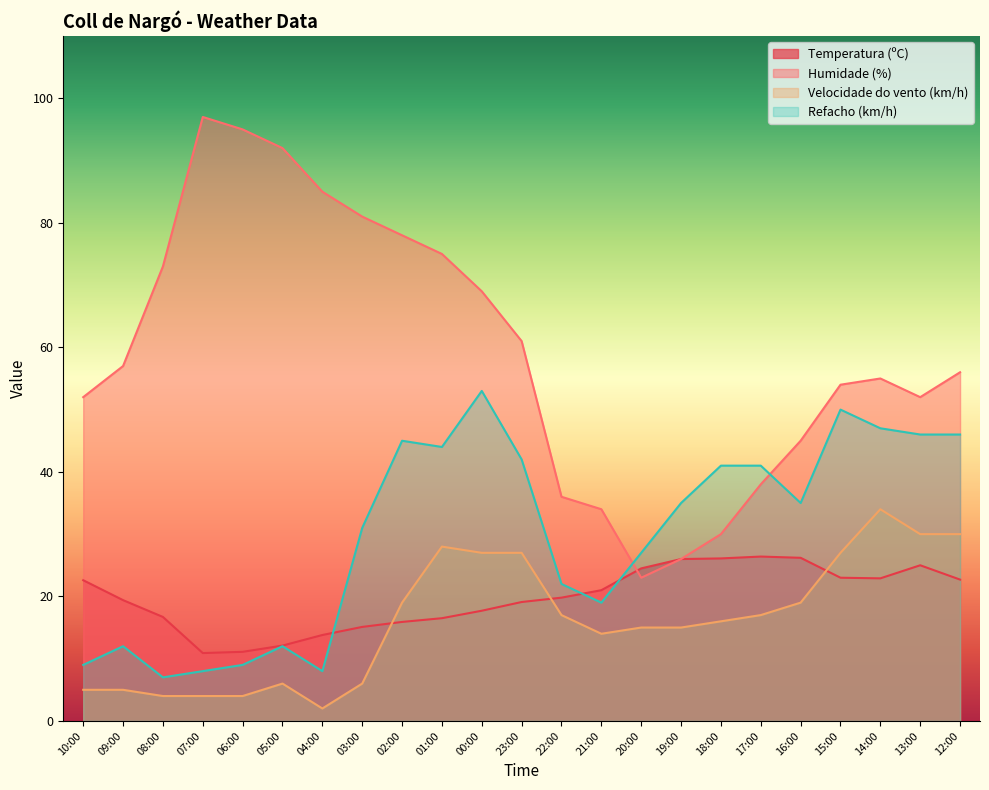

Is the value of Velocidade do vento (km/h) at 22:00 greater than the value of Refacho (km/h) at 06:00?

Yes